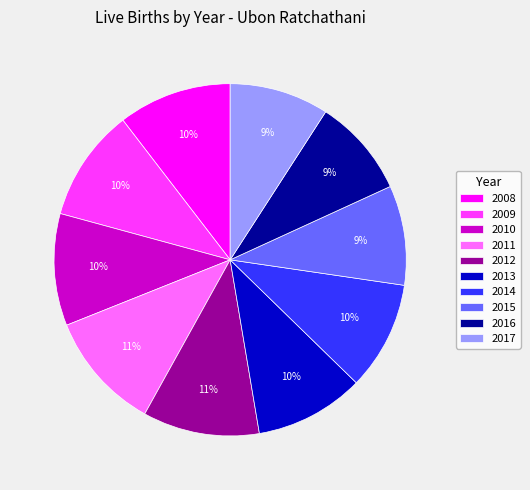

To the nearest percent, what is the average slice percentage?

10%